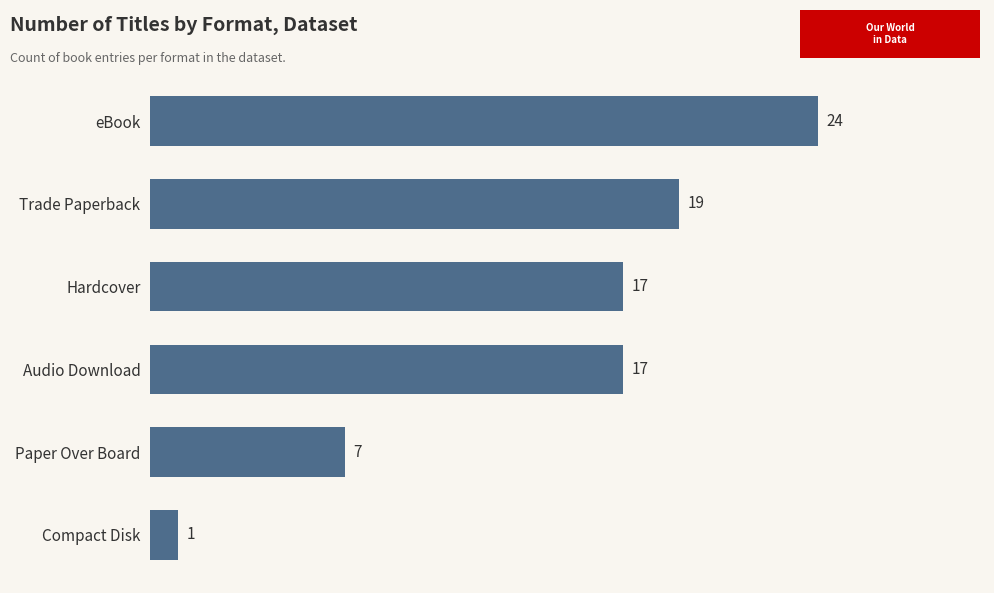

Are the bars grouped side by side (vs. stacked)?

No